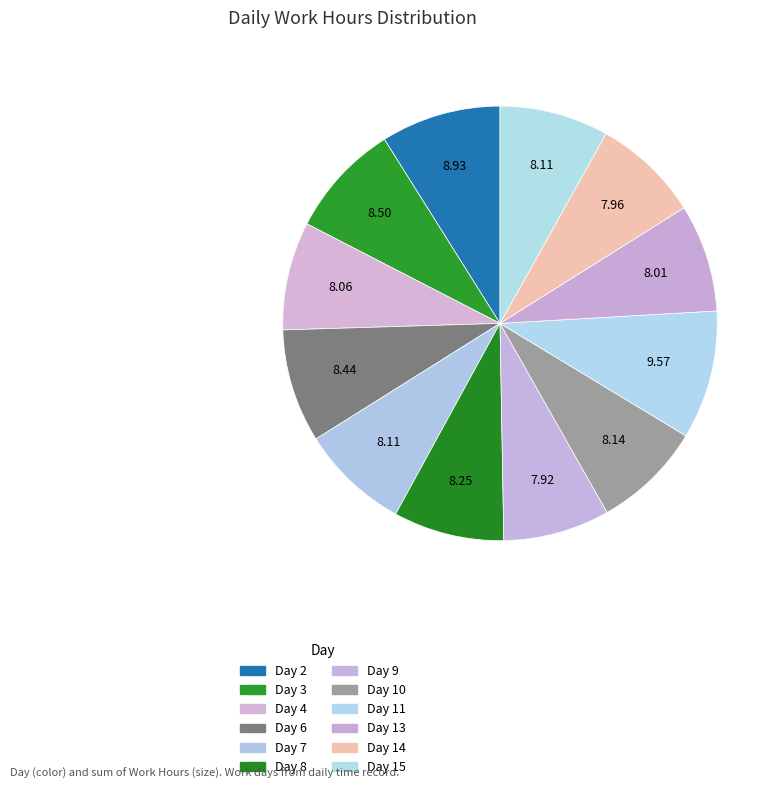

How many segments does this pie chart have?

12